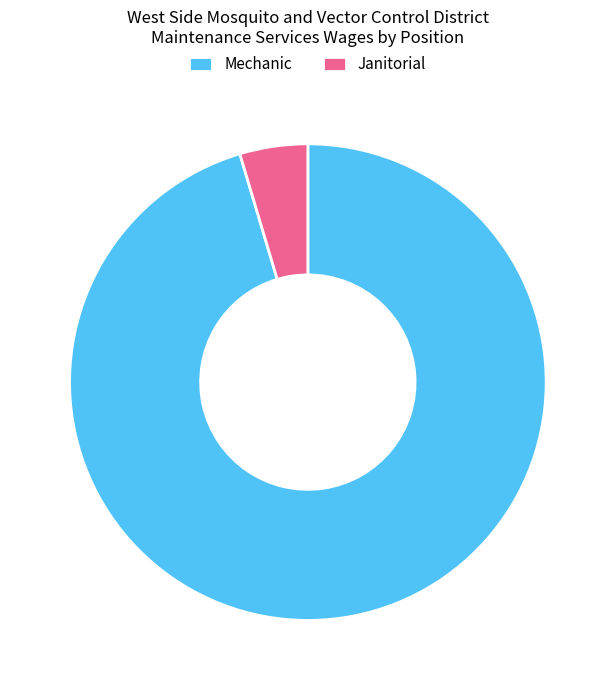

Which category accounts for the majority?

Mechanic